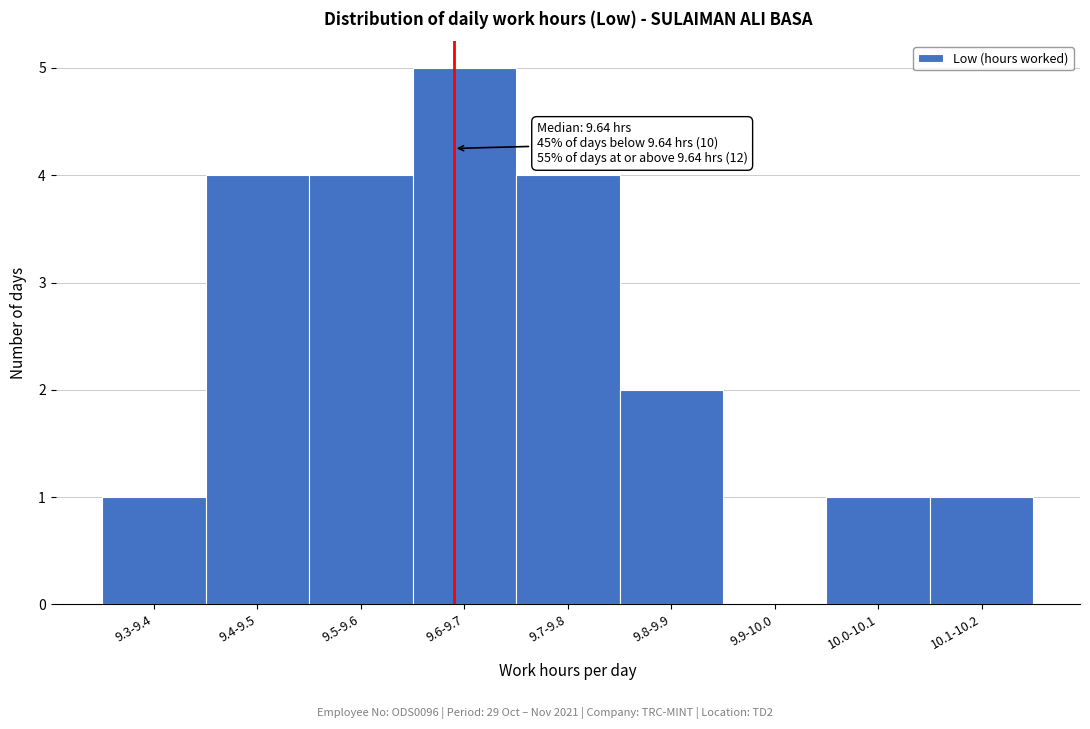

Reading left to right, extract all data points from this chart.

9.3-9.4=1	9.4-9.5=4	9.5-9.6=4	9.6-9.7=5	9.7-9.8=4	9.8-9.9=2	9.9-10.0=0	10.0-10.1=1	10.1-10.2=1